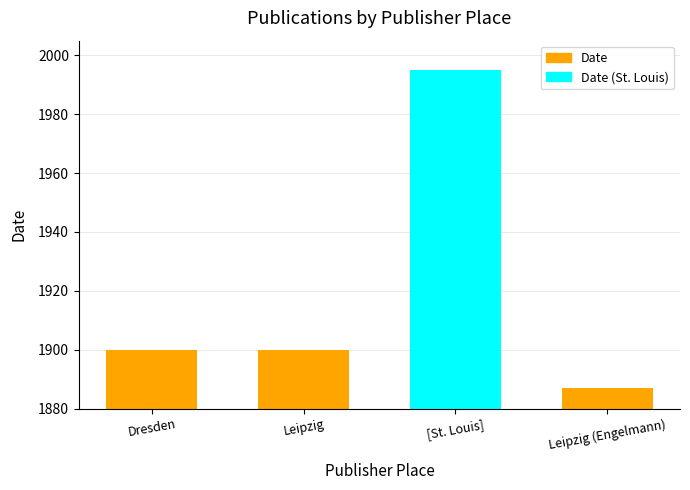

What position from the left is Dresden?

1